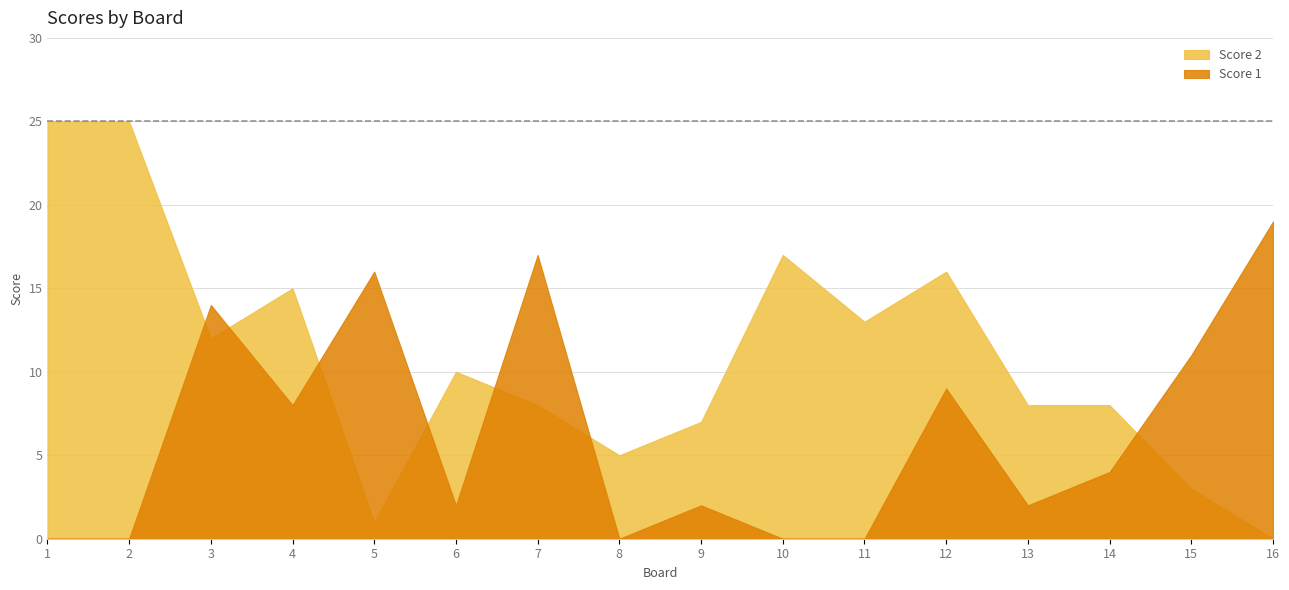

Reading left to right, what are all the values shown in this chart?

Score 2: 1=25	2=25	3=12	4=15	5=1	6=10	7=8	8=5	9=7	10=17	11=13	12=16	13=8	14=8	15=3	16=0
Score 1: 1=0	2=0	3=14	4=8	5=16	6=2	7=17	8=0	9=2	10=0	11=0	12=9	13=2	14=4	15=11	16=19